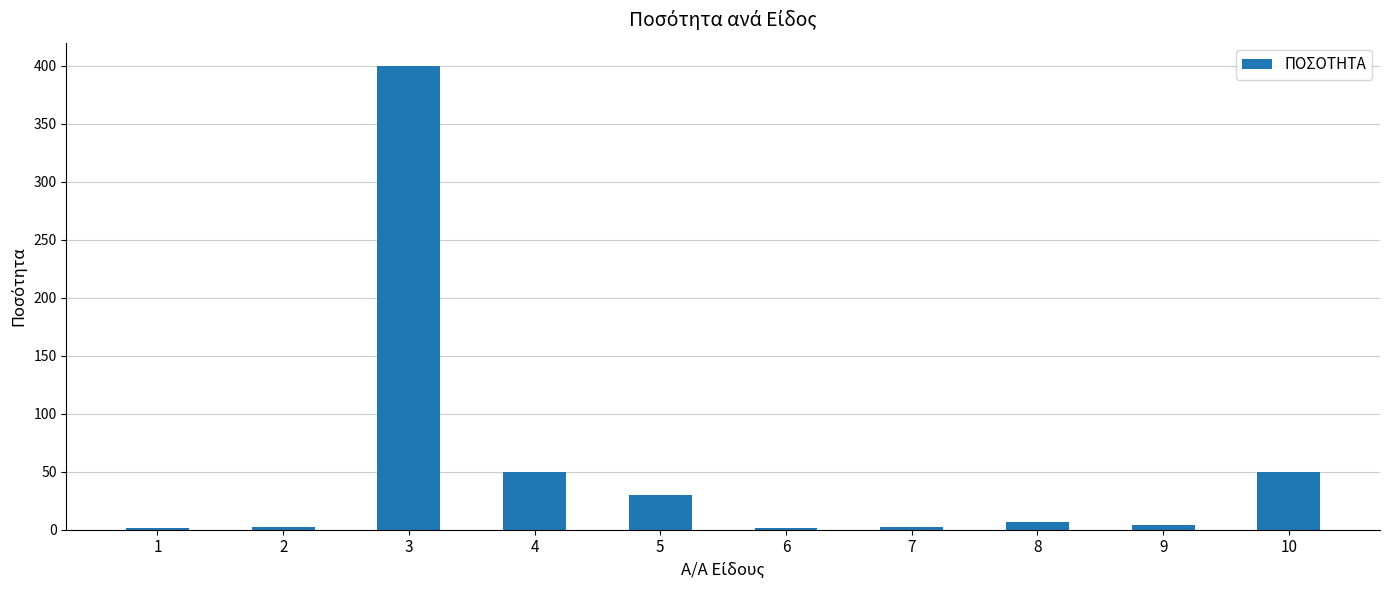

What is the change in value from 1 to 3?

+399